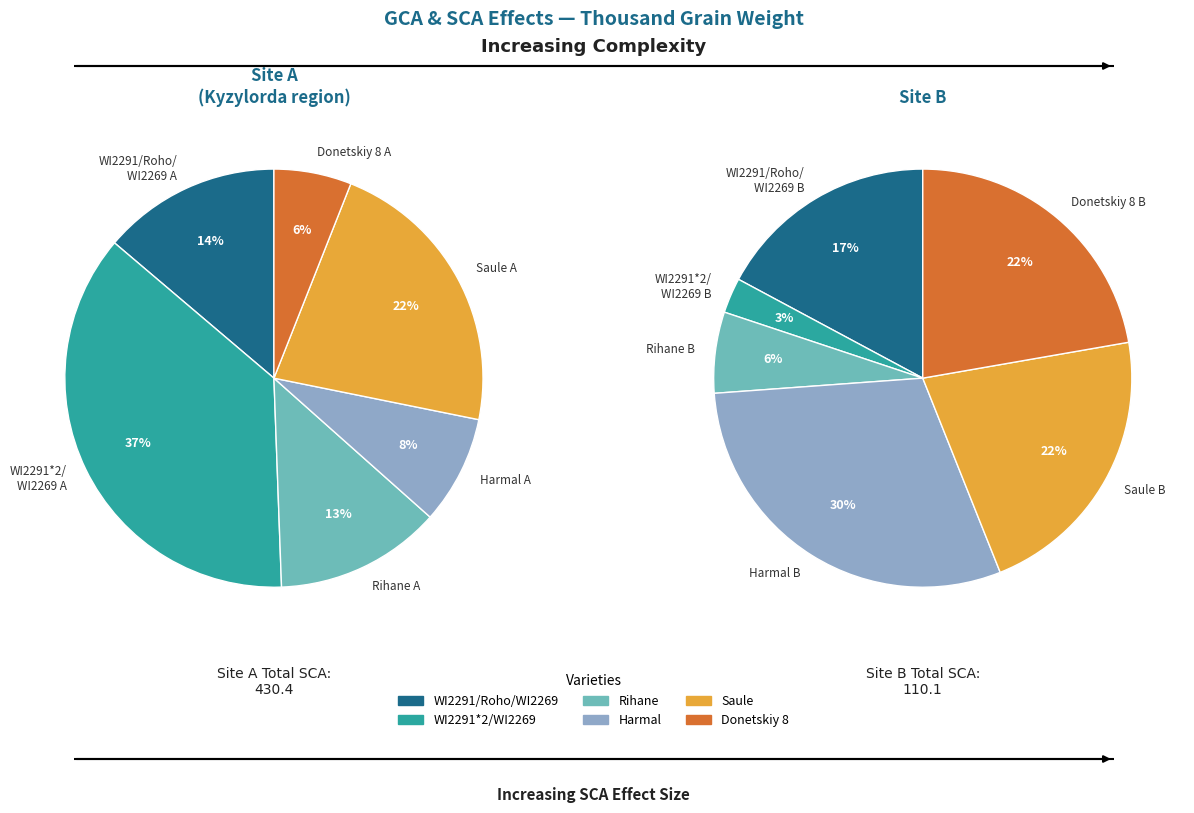

What is the change in value from WI2291/Roho/WI2269 B to WI2291*2/WI2269 B?

-15.9